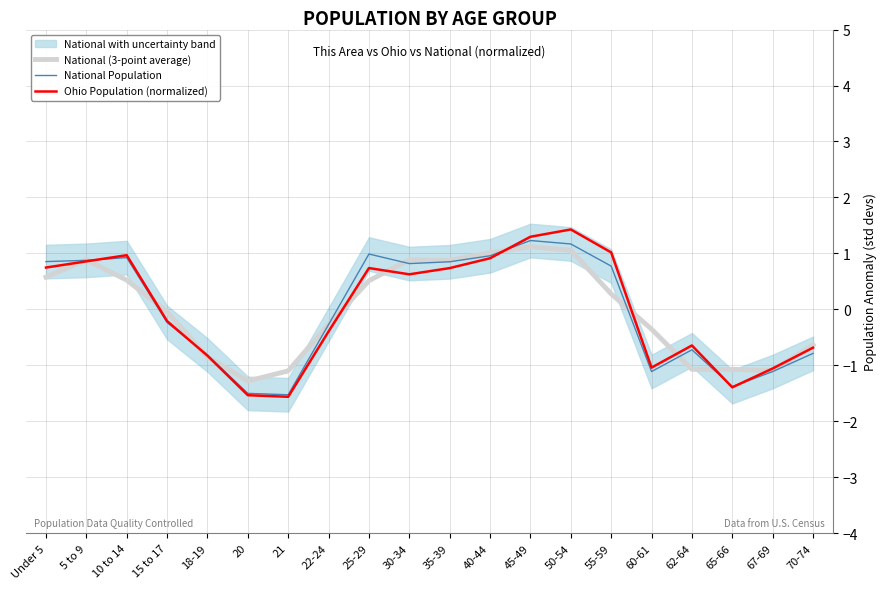

Between Under 5 and 55-59, which series saw the biggest shift?

National (3-point average)